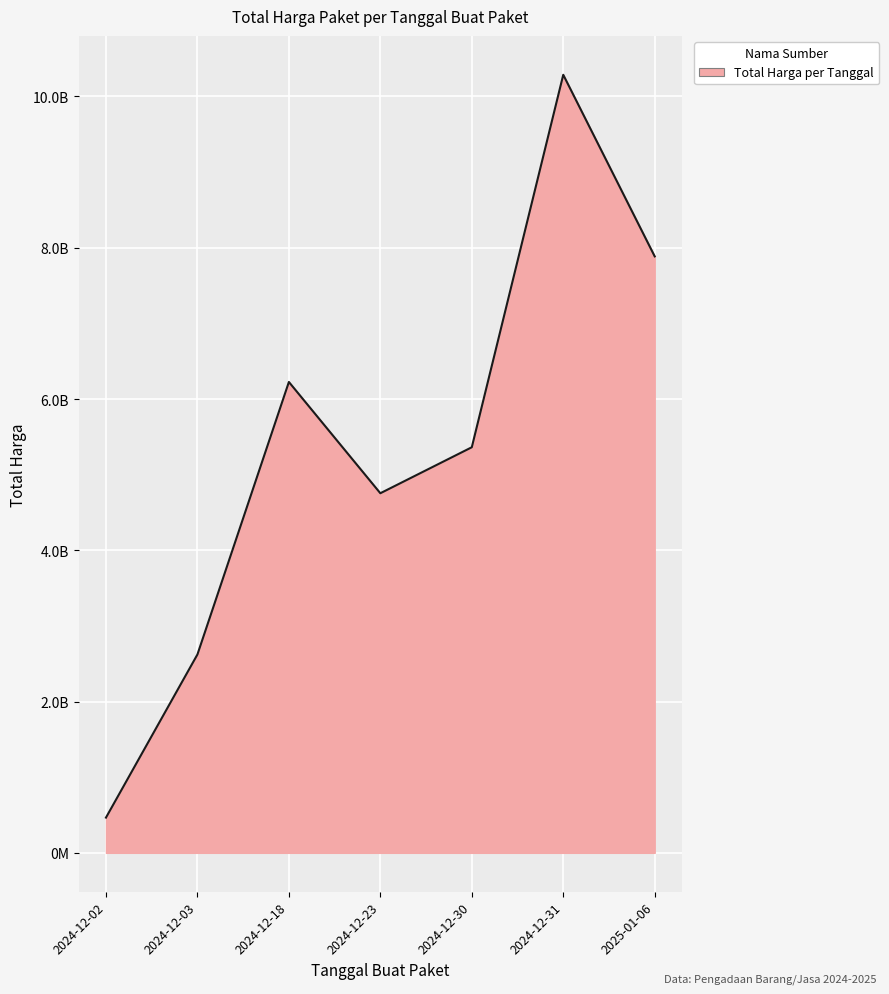

List the labels in order of value, smallest first.

2024-12-02, 2024-12-03, 2024-12-23, 2024-12-30, 2024-12-18, 2025-01-06, 2024-12-31